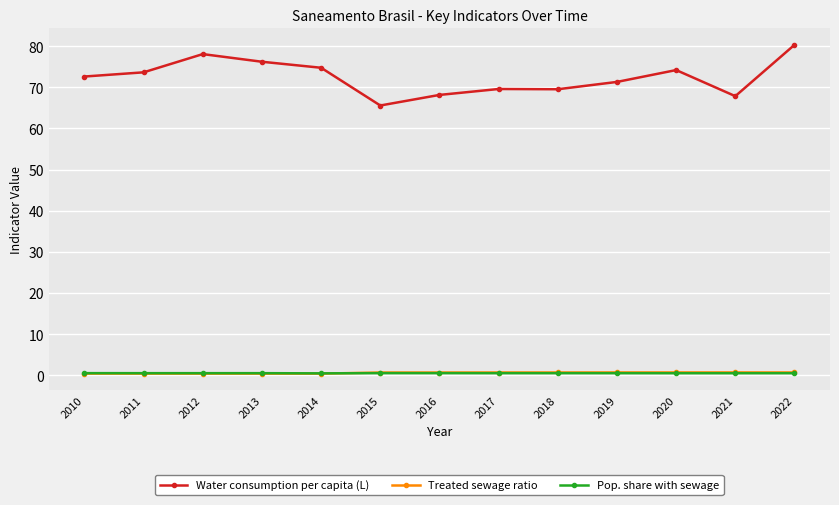

Which series changed the most between 2012 and 2016?

Water consumption per capita (L)